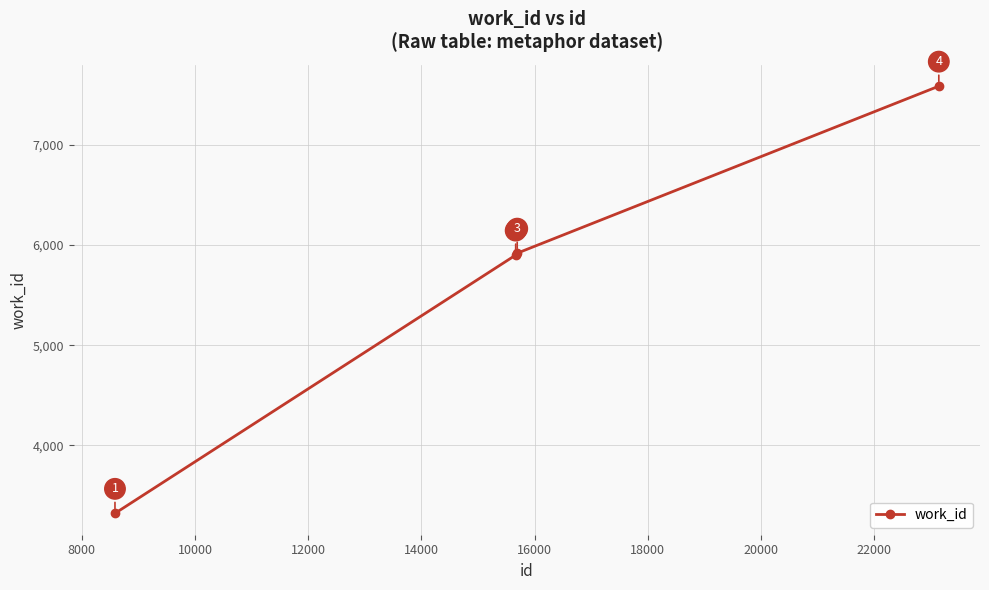

What is the average value?

5682